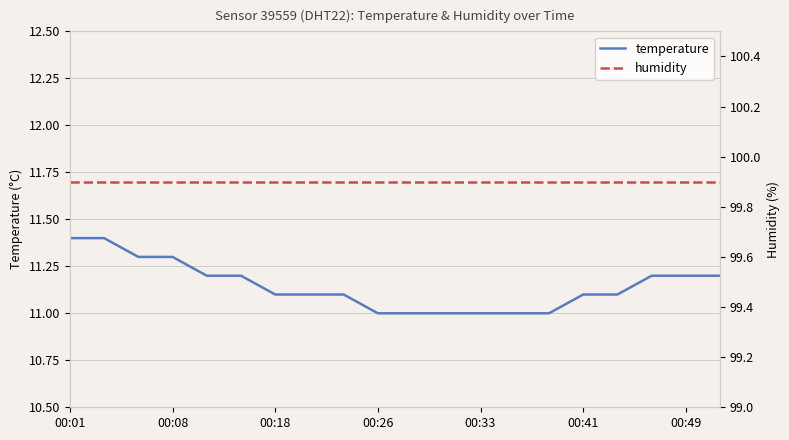

How many data points does each series have?

20